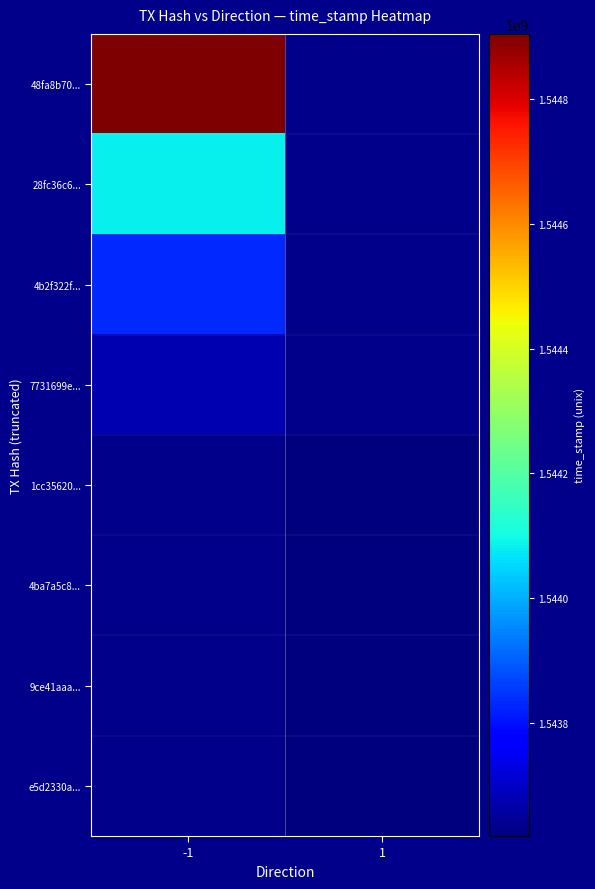

Which series has the largest range (max minus min)?

48fa8b70...